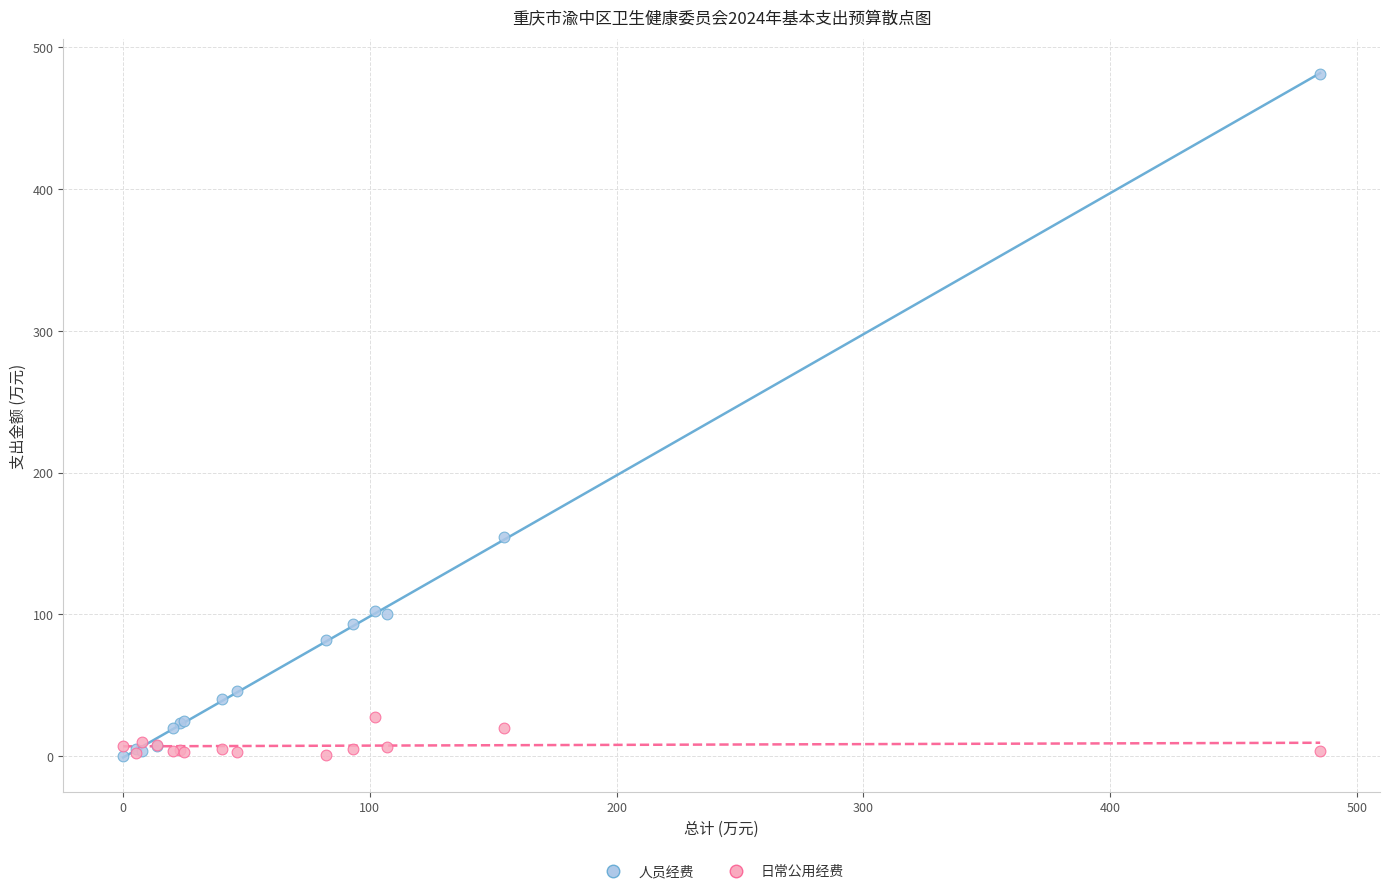

In the 人员经费 series, what Y value is closest to 240?

154.5